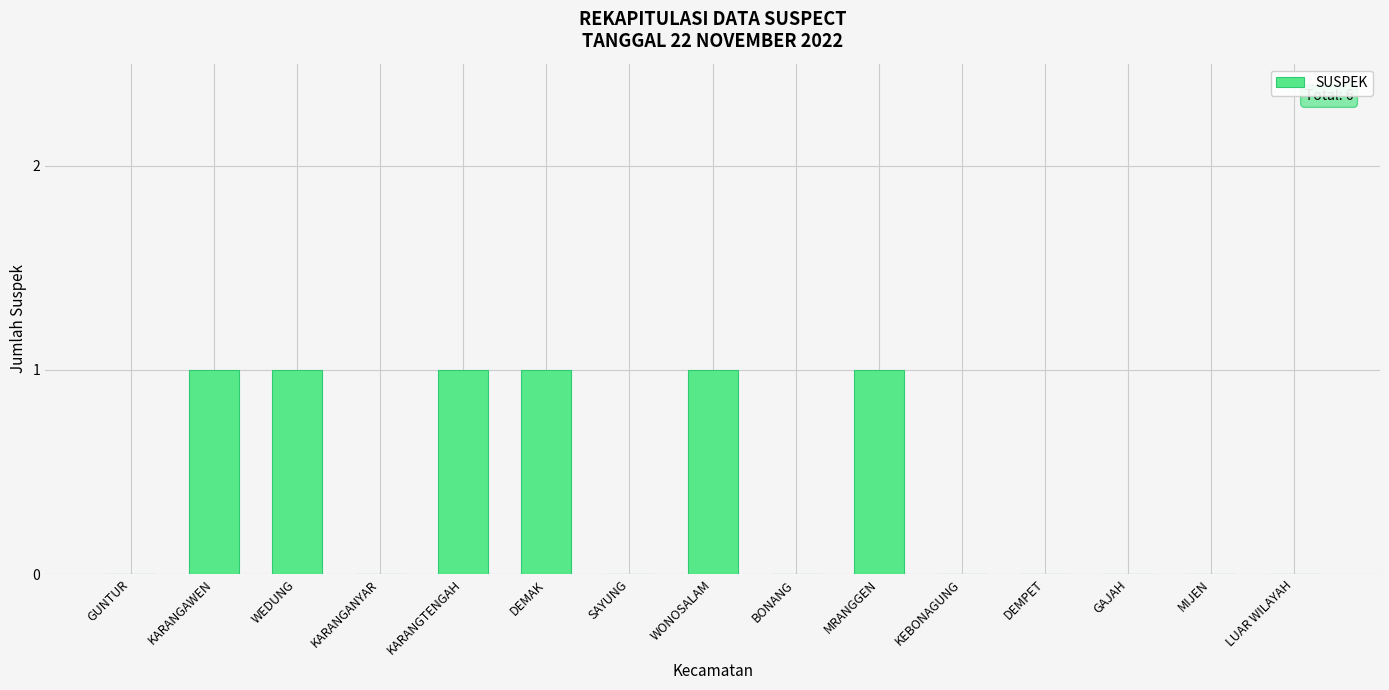

What is the sum of all values?

6